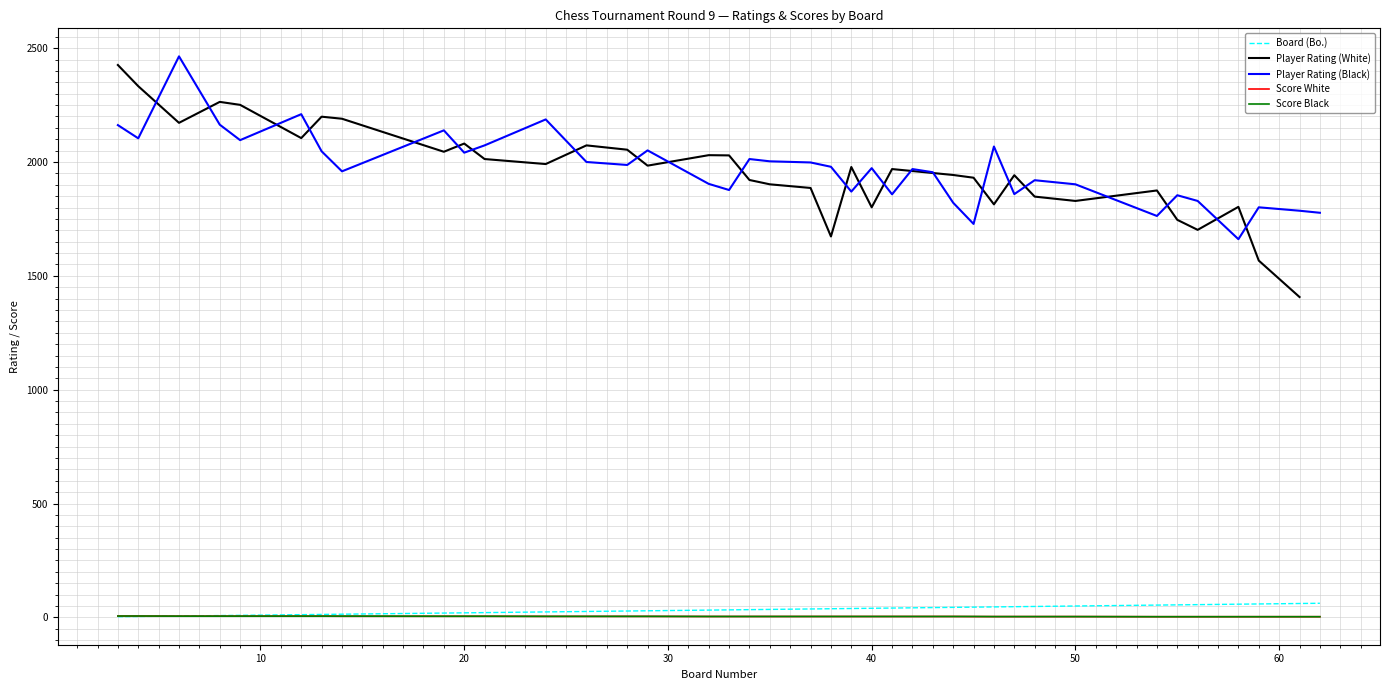

True or false: Score Black and Player Rating (Black) cross at least once.

False